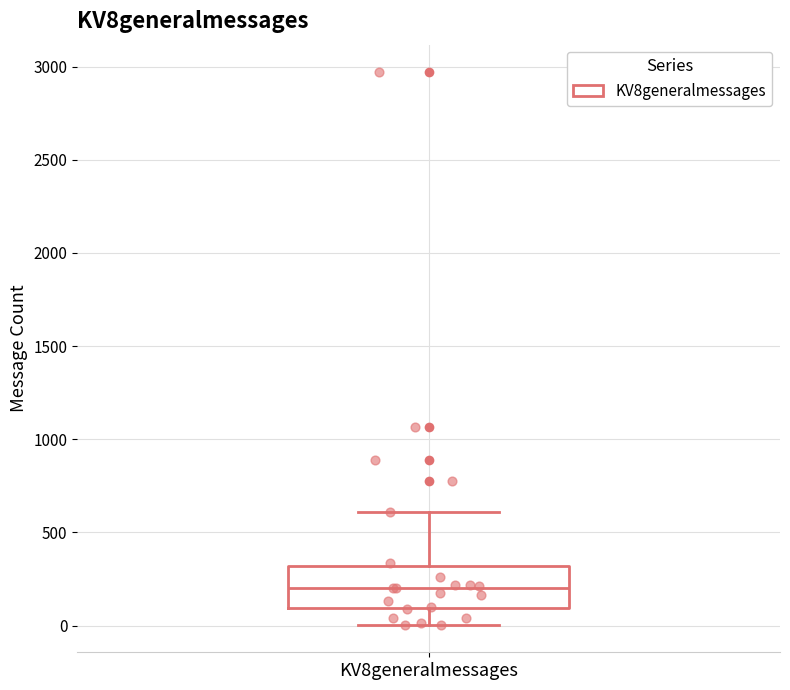

Transcribe this box plot: give where the median line is, the range the box spans, and where the two whiskers end, as read against the y-axis. The values are not printed on the chart, so give them approximately, as read against the axis.

median 200, box 100 to 300, whiskers 0 to 600